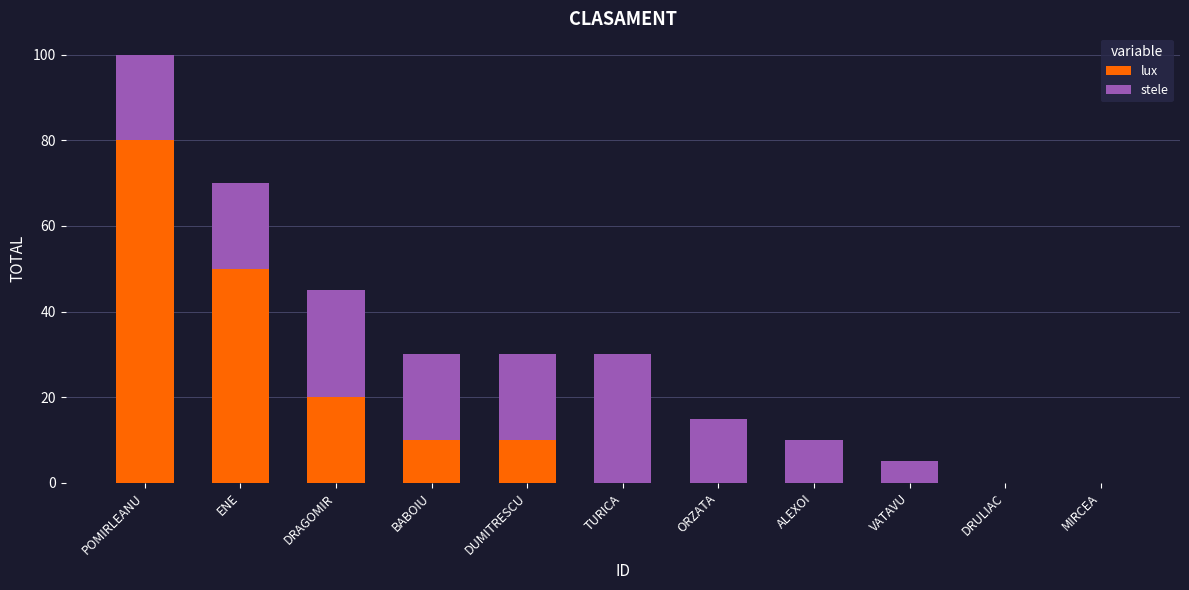

What is the total value across all series at DUMITRESCU?

30